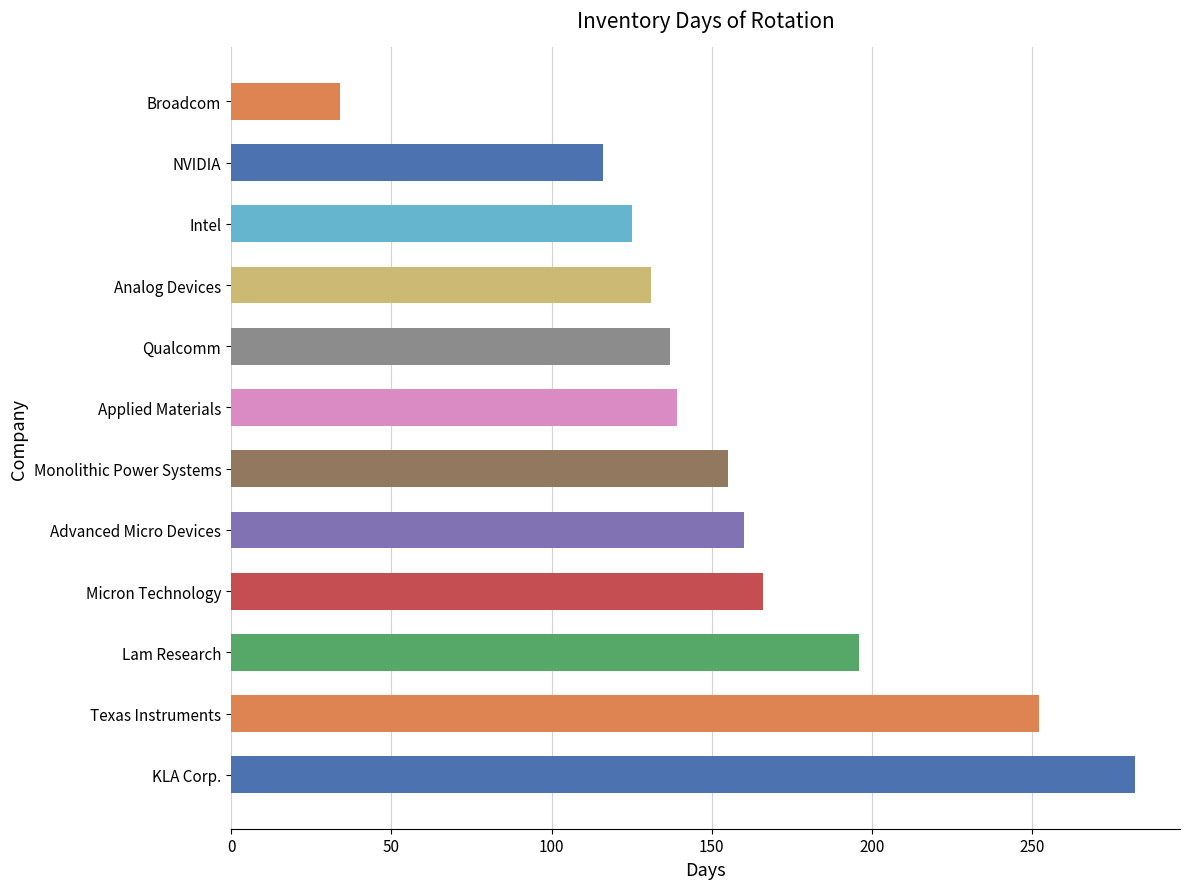

What is the difference between the maximum and second lowest values?

166